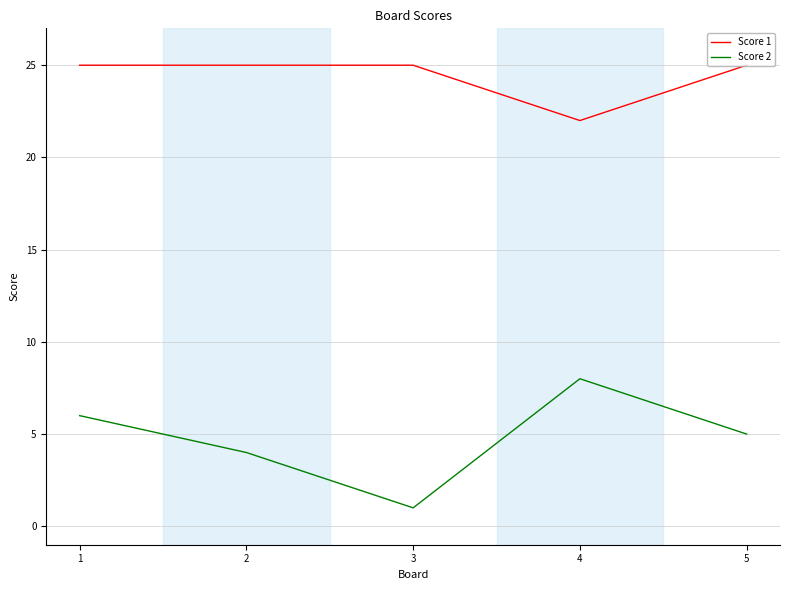

Is the value of Score 2 at 3 greater than the value of Score 1 at 4?

No